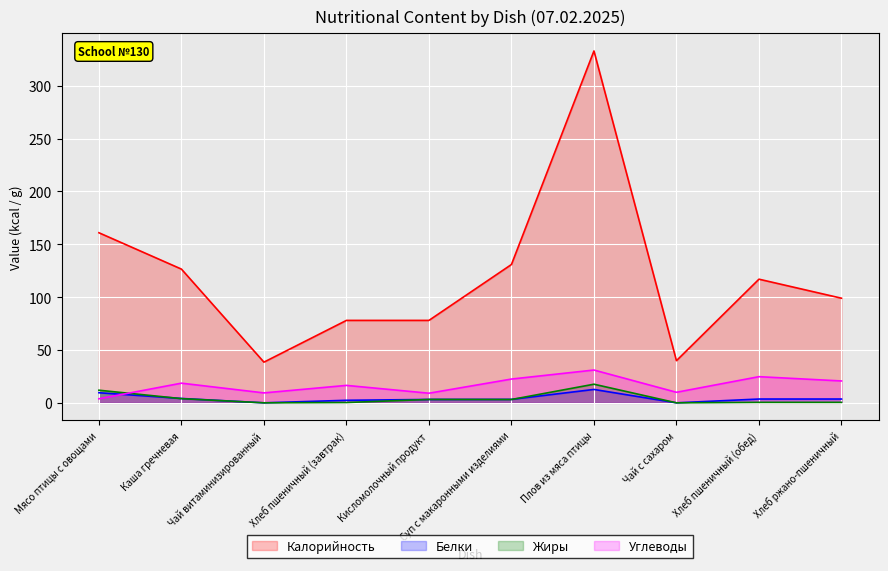

At which label does Калорийность first exceed 117?

Мясо птицы с овощами